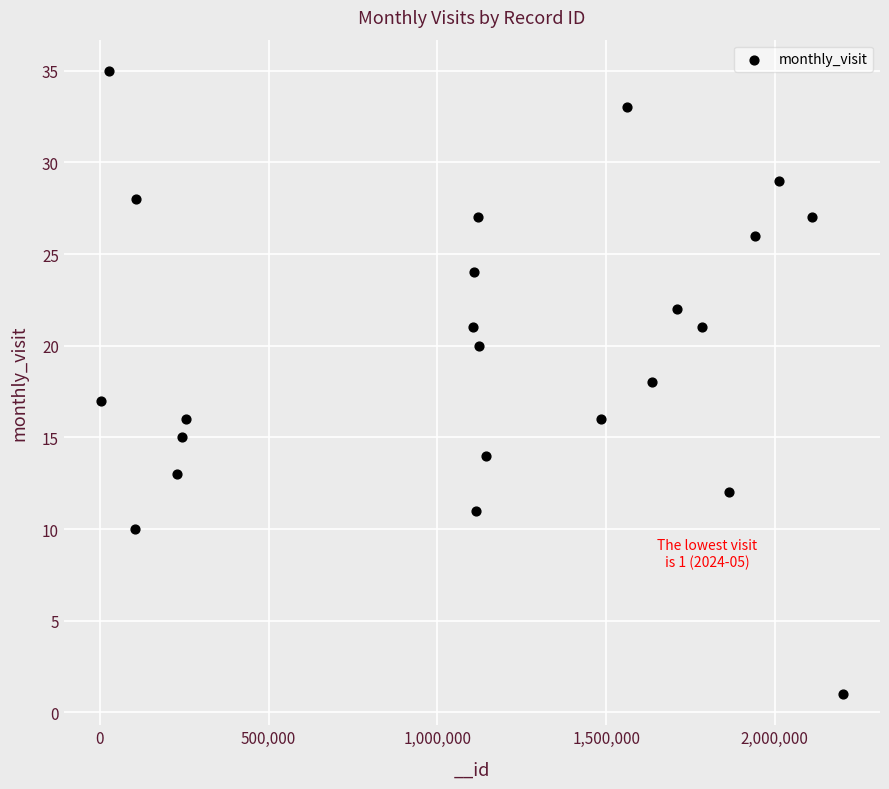

What is the range of X values (max minus min)?

2199093